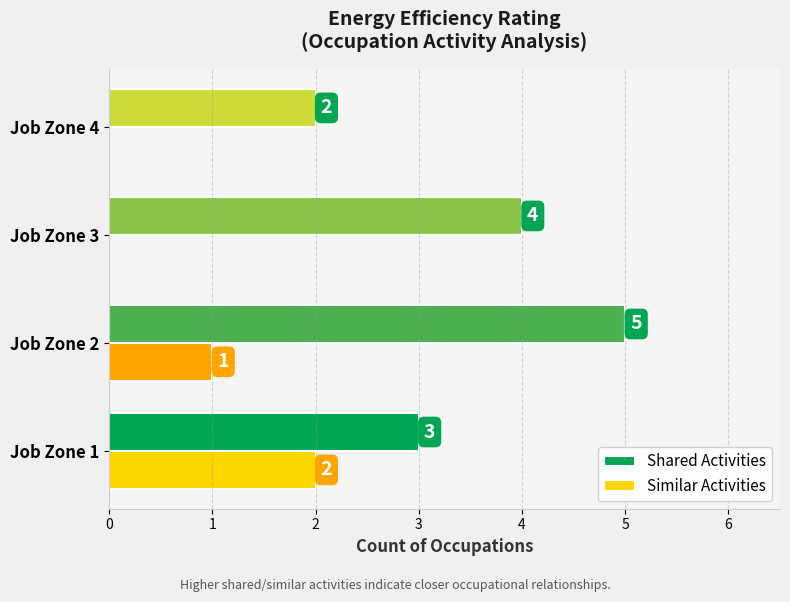

What is the total value across all series at Job Zone 2?

6